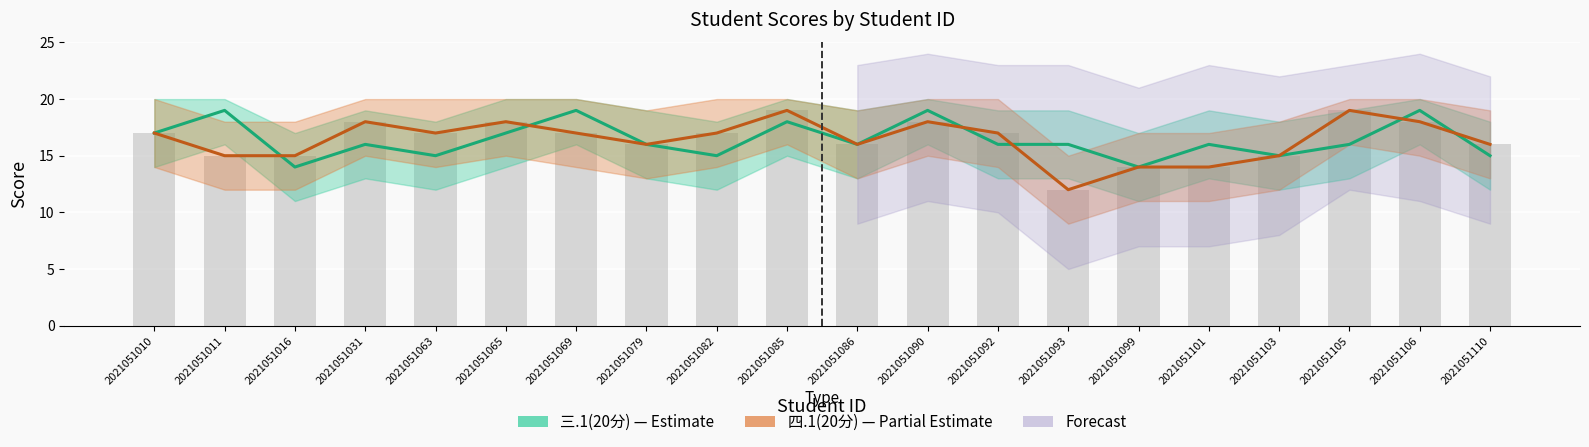

How many 三.1(20分) values are between 15 and 18?

14